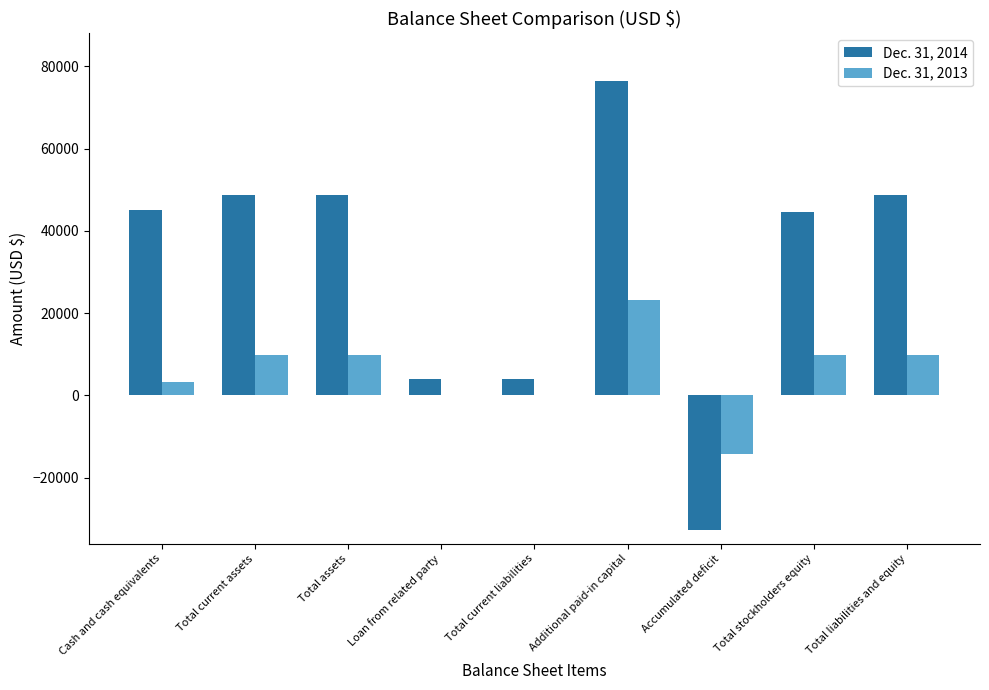

How many positive values does the Dec. 31, 2014 series have?

8